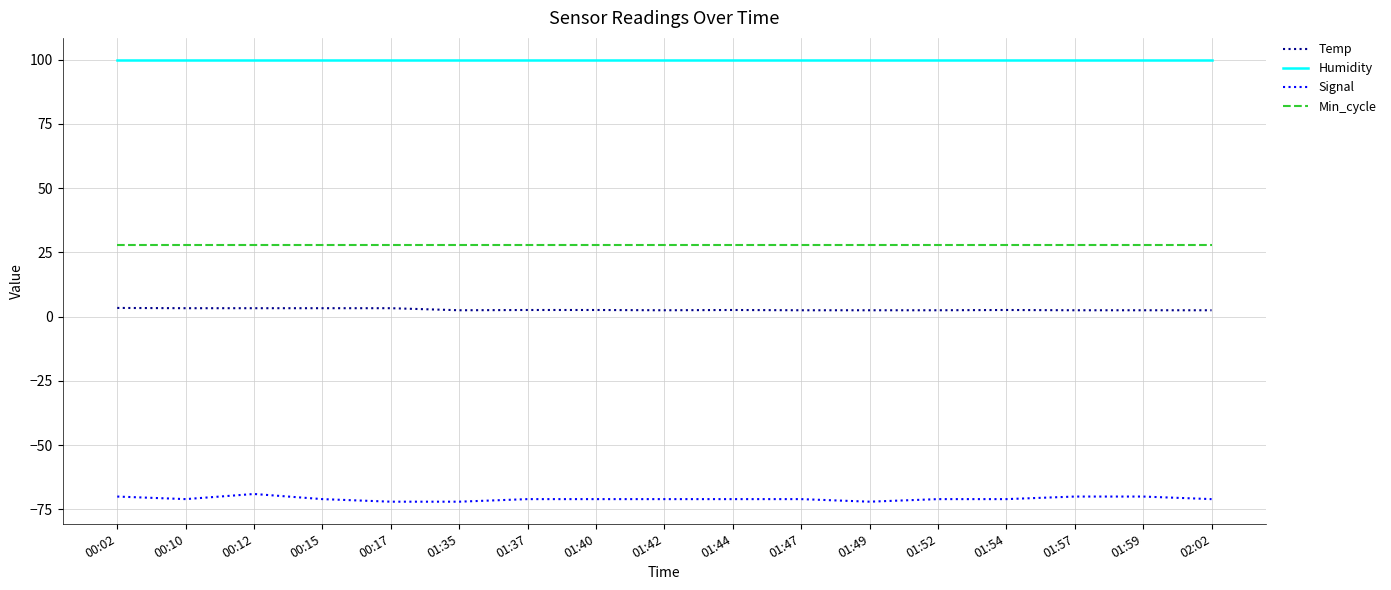

What is the greatest value displayed?

99.9